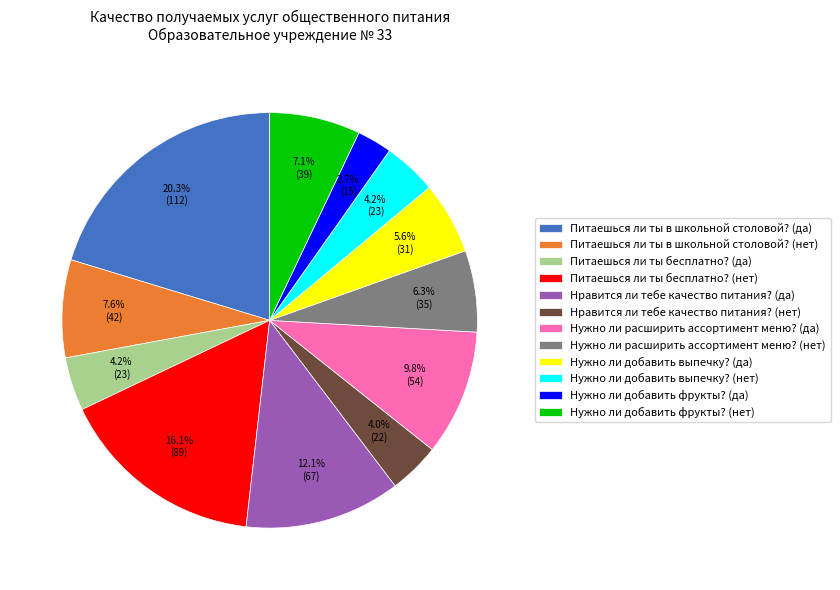

Combined, do Питаешься ли ты бесплатно? (нет) and Нужно ли расширить ассортимент меню? (да) account for over 50%?

No